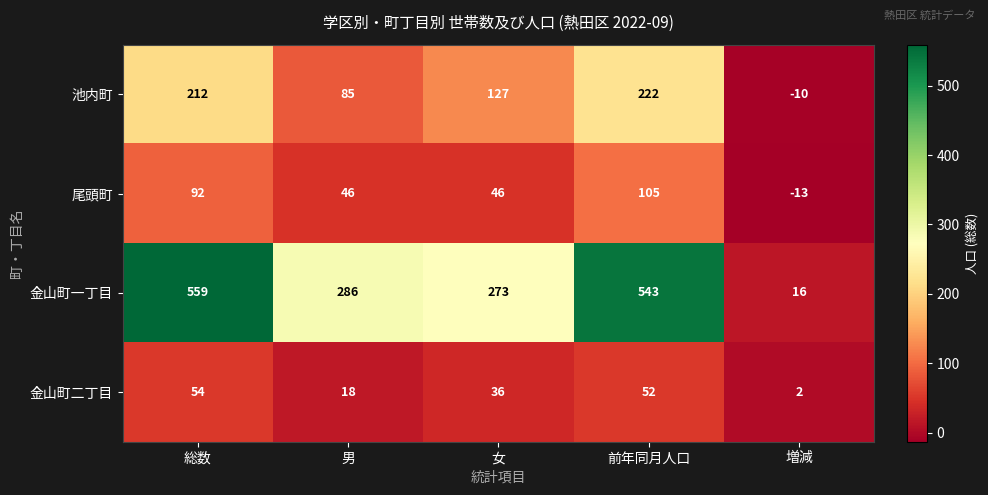

Read the 金山町一丁目 value at 男, to the nearest 100.

300